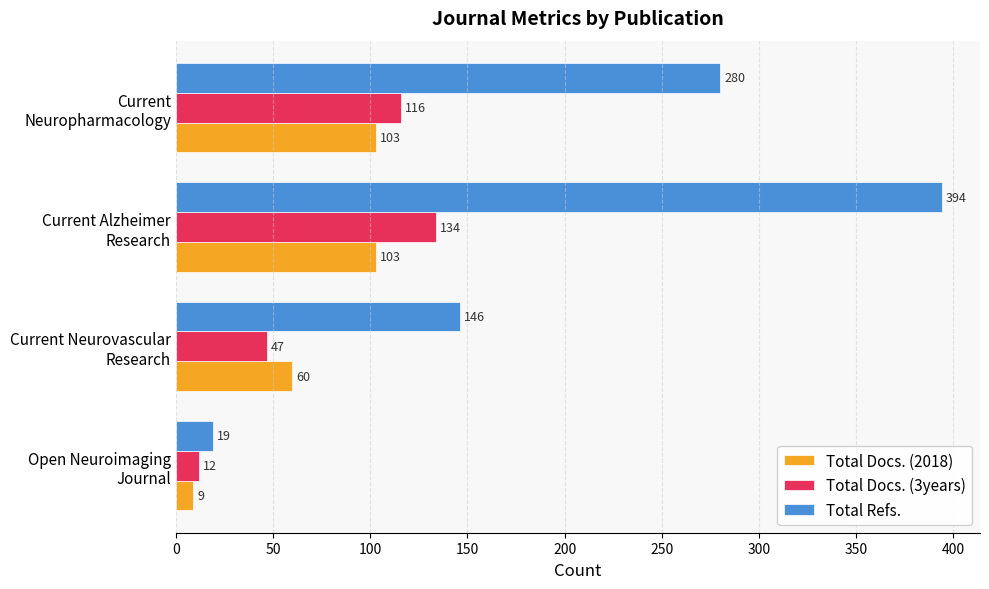

What is the sum of all Total Refs. values?

839